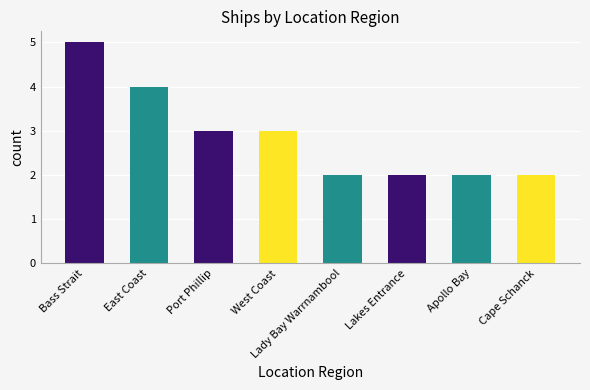

Are the bars grouped side by side (vs. stacked)?

No